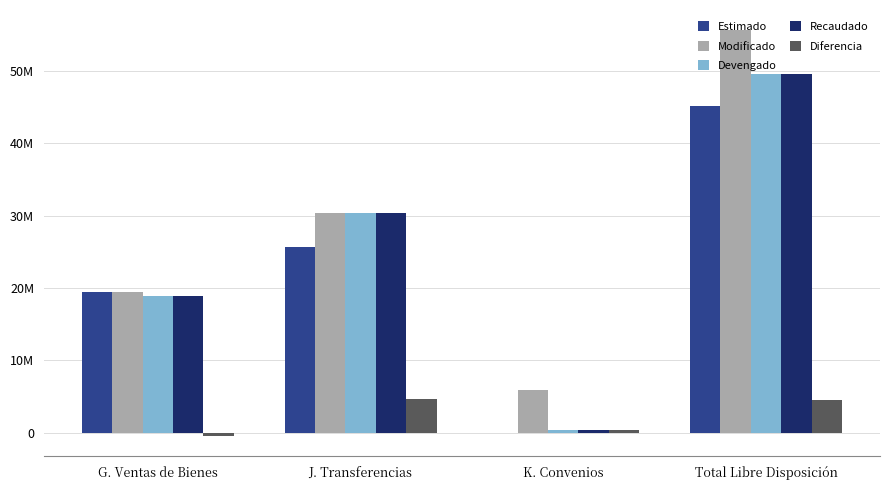

Rank the series at K. Convenios from lowest to highest value.

Estimado, Devengado, Recaudado, Diferencia, Modificado